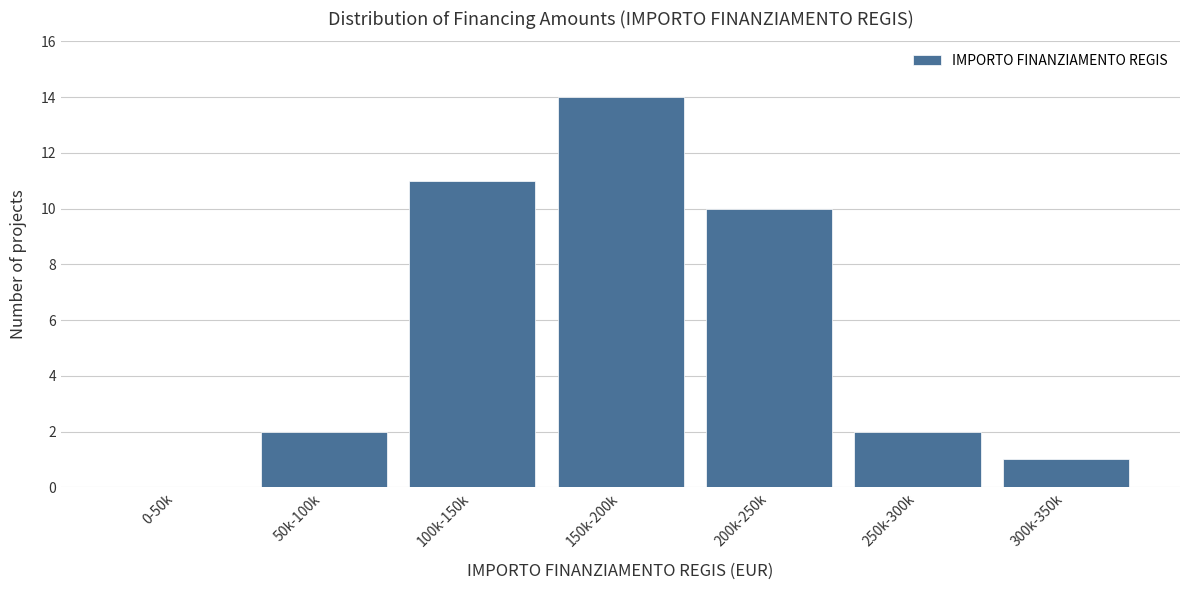

Reading left to right, transcribe all the data shown in this chart.

0-50k=0	50k-100k=2	100k-150k=11	150k-200k=14	200k-250k=10	250k-300k=2	300k-350k=1